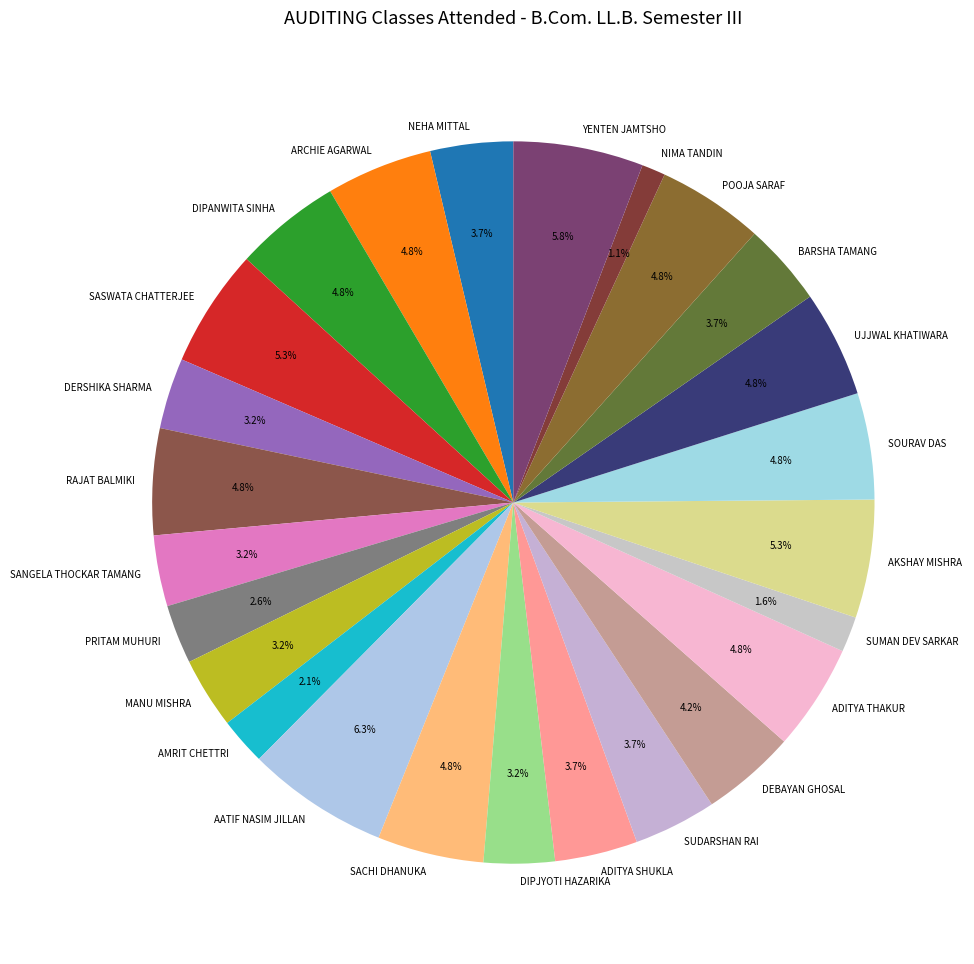

Does SUDARSHAN RAI account for over 50% of the chart?

No